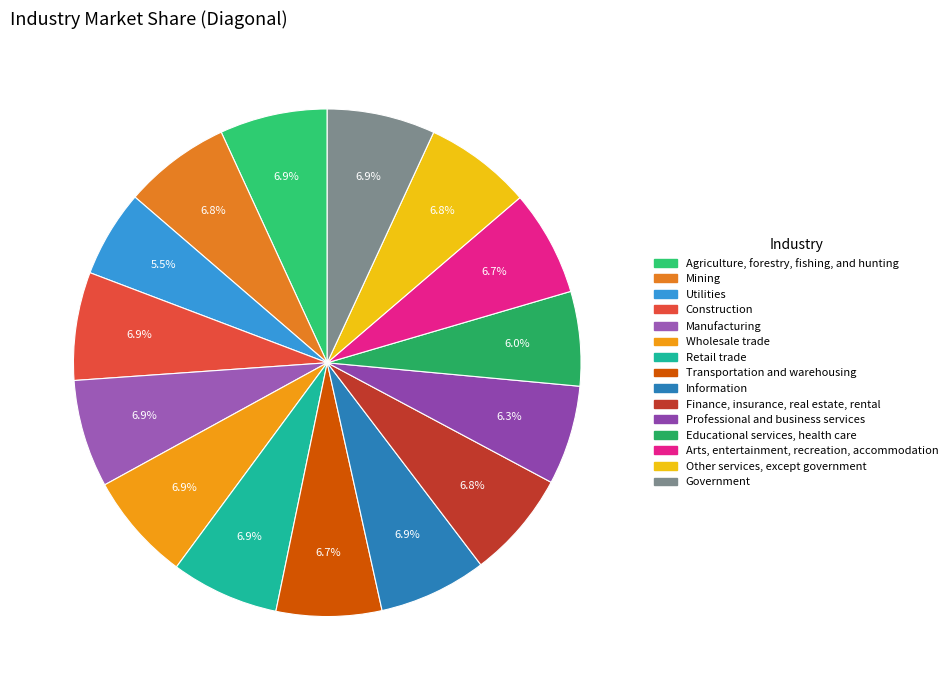

How many slices are in this pie chart?

15